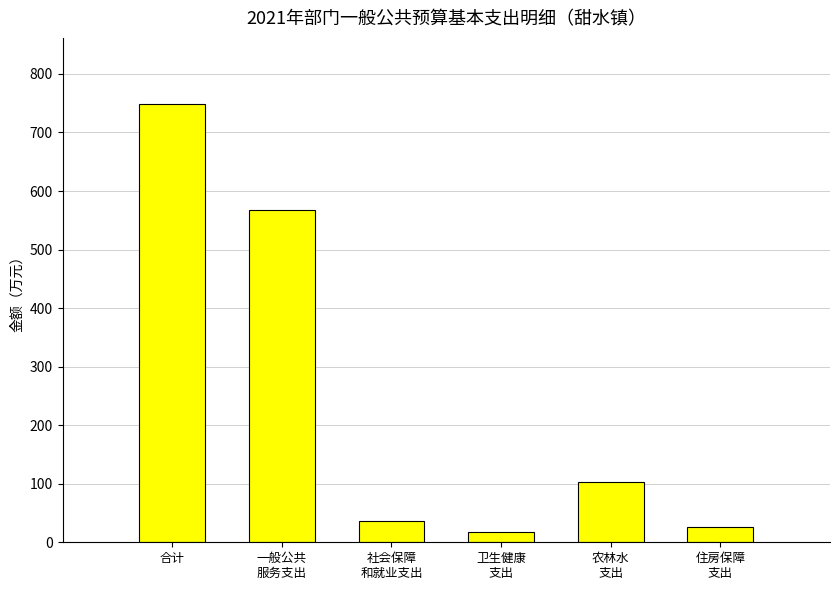

What is the label of the 2nd bar from the right?

农林水
支出